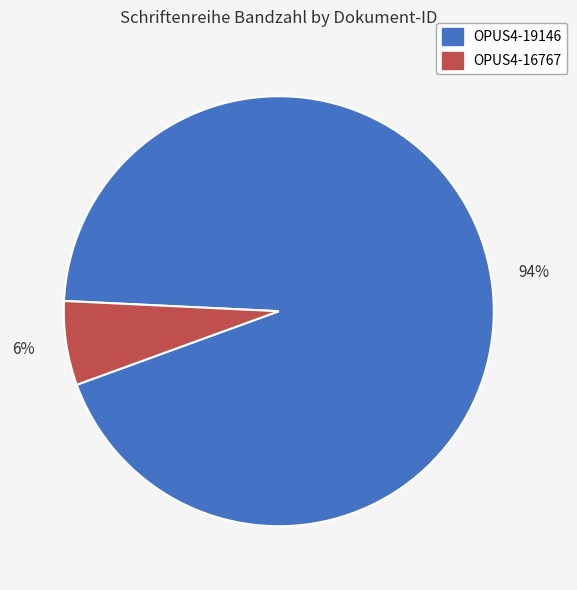

How many slices are in this pie chart?

2